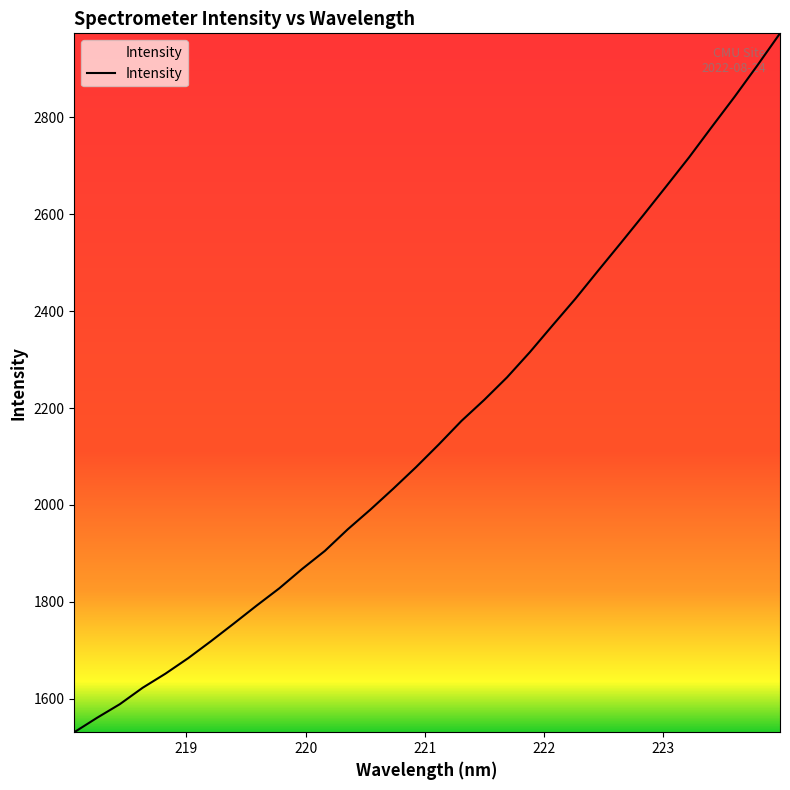

What is the smallest value displayed?

1530.5